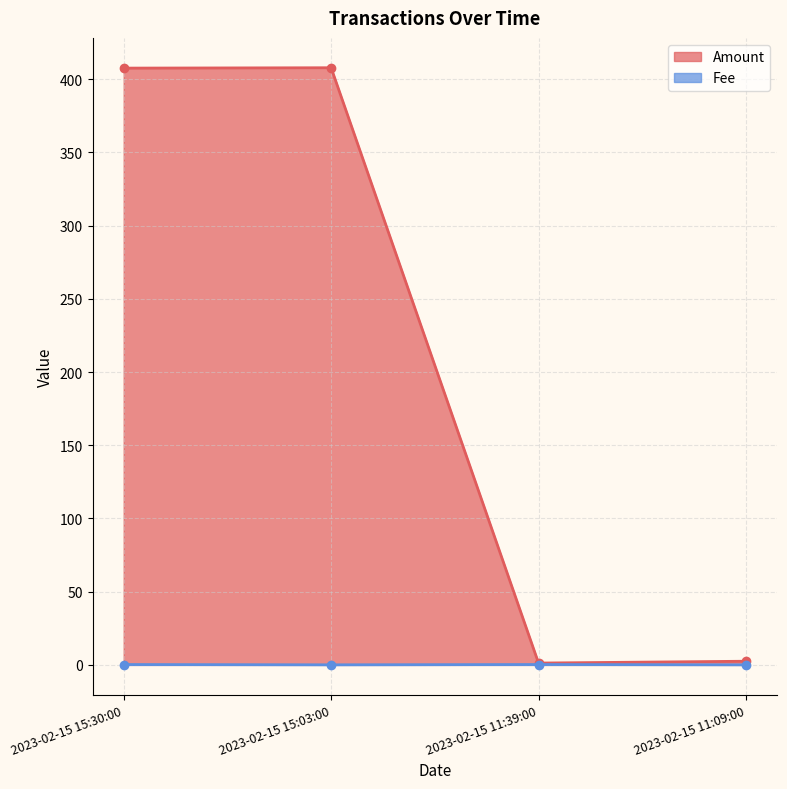

Which category has the highest value in the Fee series?

2023-02-15 15:30:00